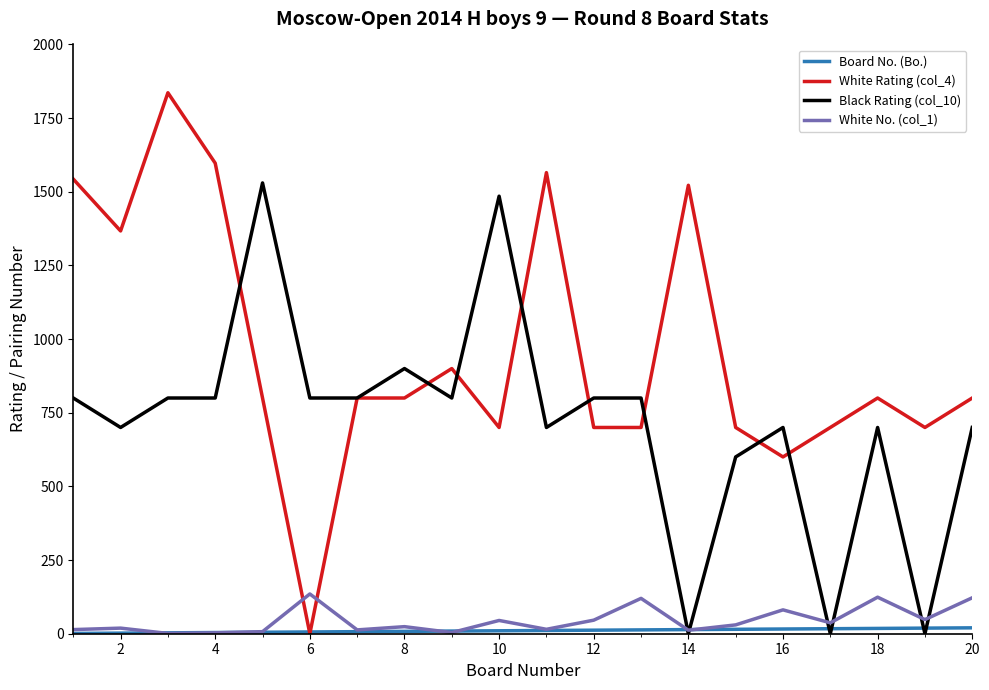

Which series has the largest range (max minus min)?

White Rating (col_4)